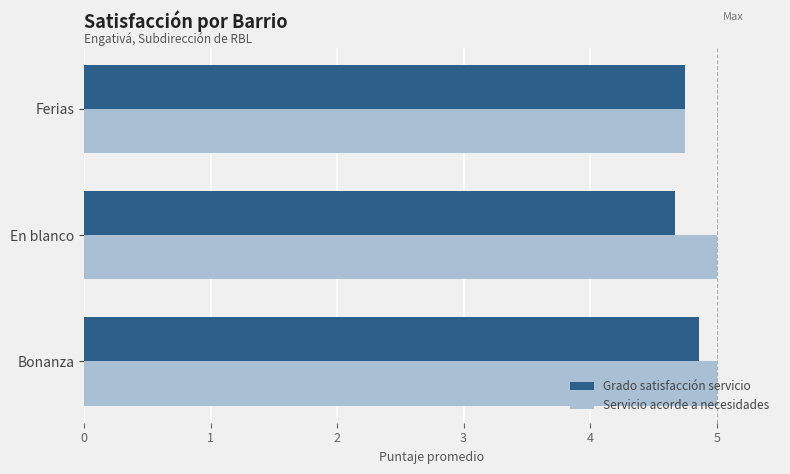

At how many categories does at least one series exceed 4?

3